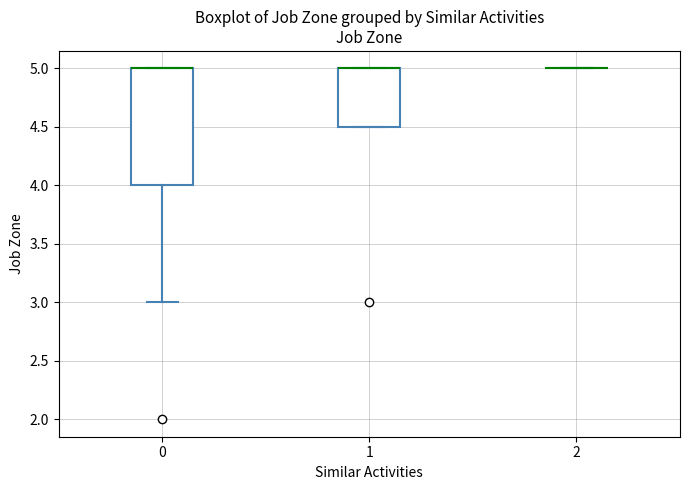

Reading left to right, transcribe this box plot: for each box, give where its median line is, the range the box spans, and where its two whiskers end, as read against the y-axis. The values are not printed on the chart, so give them approximately, as read against the axis.

0: median 5.0 (drawn on the box's upper edge), box 4.0 to 5.0, whiskers 3.0 to 5.0
1: median 5.0 (drawn on the box's upper edge), box 4.5 to 5.0, whiskers 4.5 to 5.0
2: box collapsed to a line at 5.0, whiskers 5.0 to 5.0